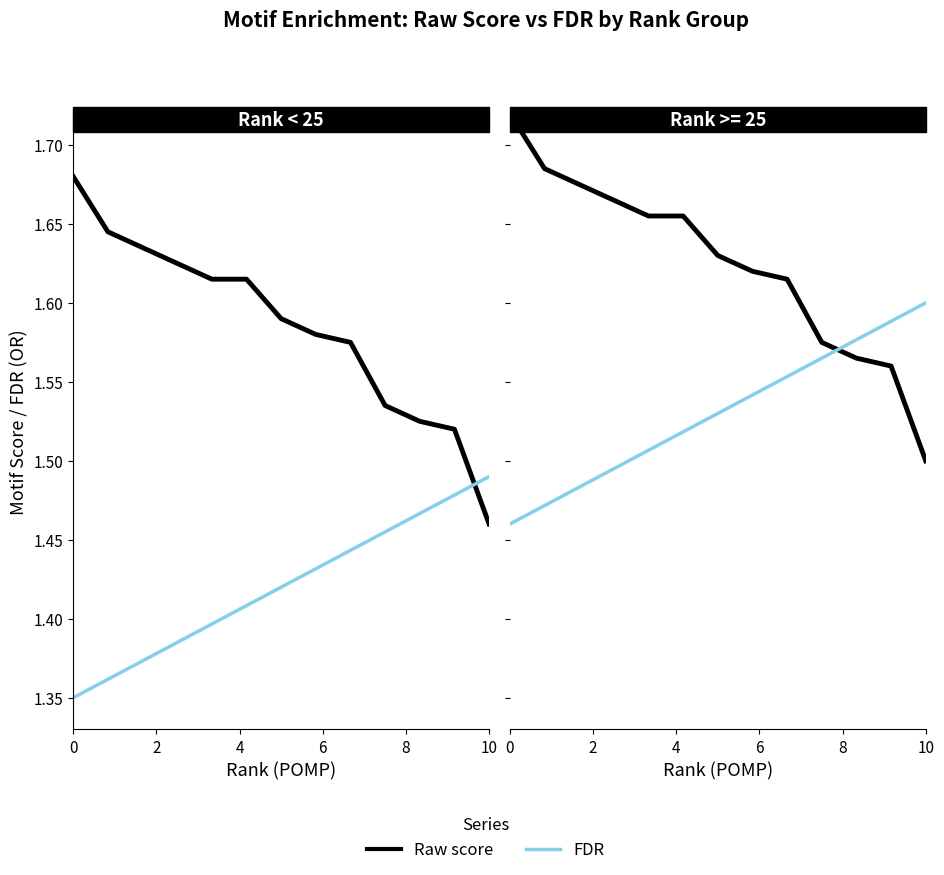

The value of Raw score at 8 is 0.5. True or false?

False